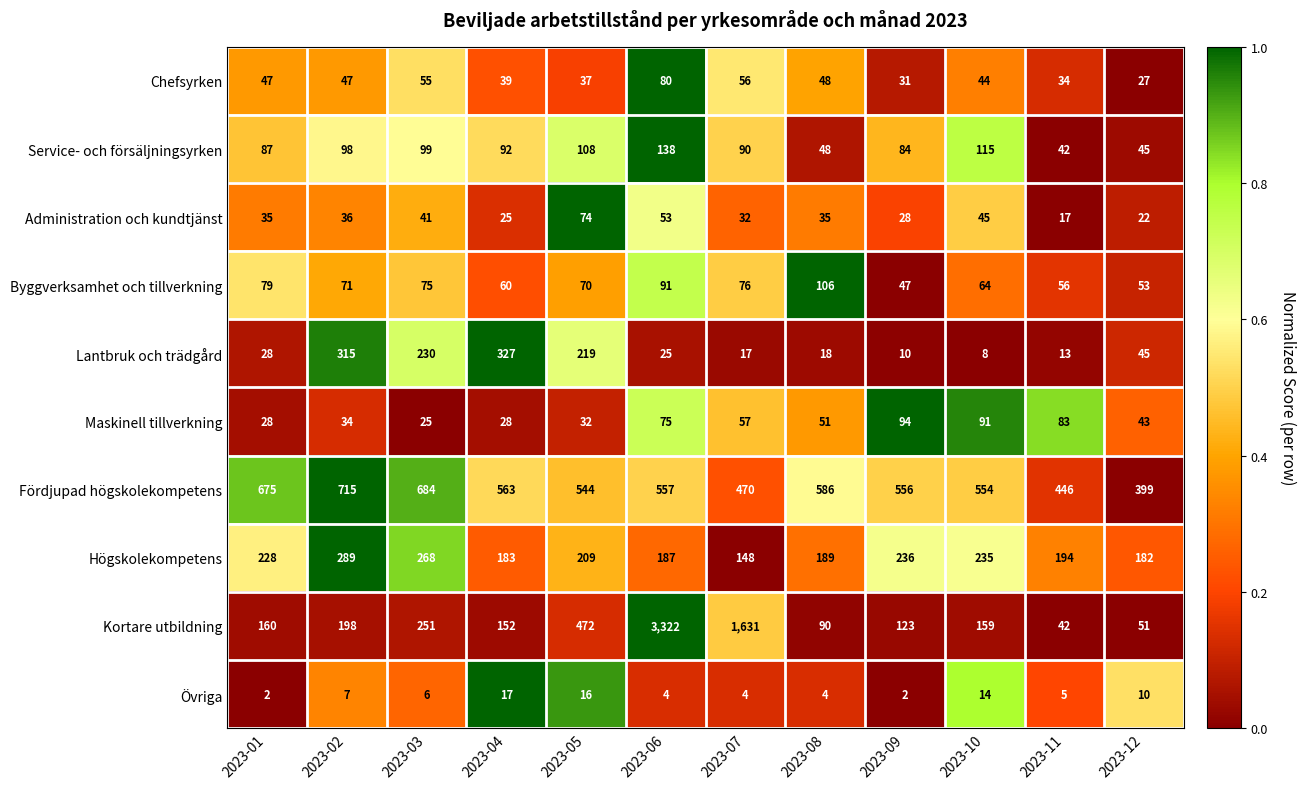

Count the number of categories in the chart.

12